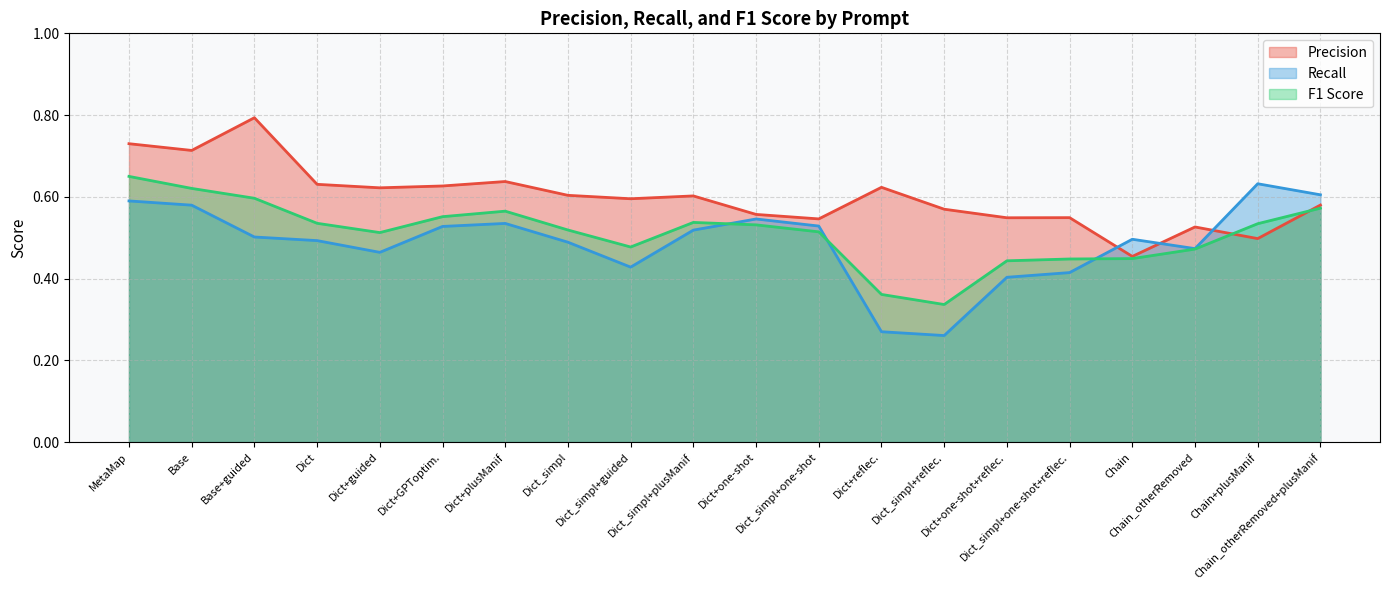

Reading left to right, transcribe all the data shown in this chart.

Precision: 0.7	0.7	0.8	0.6	0.6	0.6	0.6	0.6	0.6	0.6	0.6	0.5	0.6	0.6	0.5	0.5	0.5	0.5	0.5	0.6
Recall: 0.6	0.6	0.5	0.5	0.5	0.5	0.5	0.5	0.4	0.5	0.5	0.5	0.3	0.3	0.4	0.4	0.5	0.5	0.6	0.6
F1 Score: 0.7	0.6	0.6	0.5	0.5	0.6	0.6	0.5	0.5	0.5	0.5	0.5	0.4	0.3	0.4	0.4	0.4	0.5	0.5	0.6